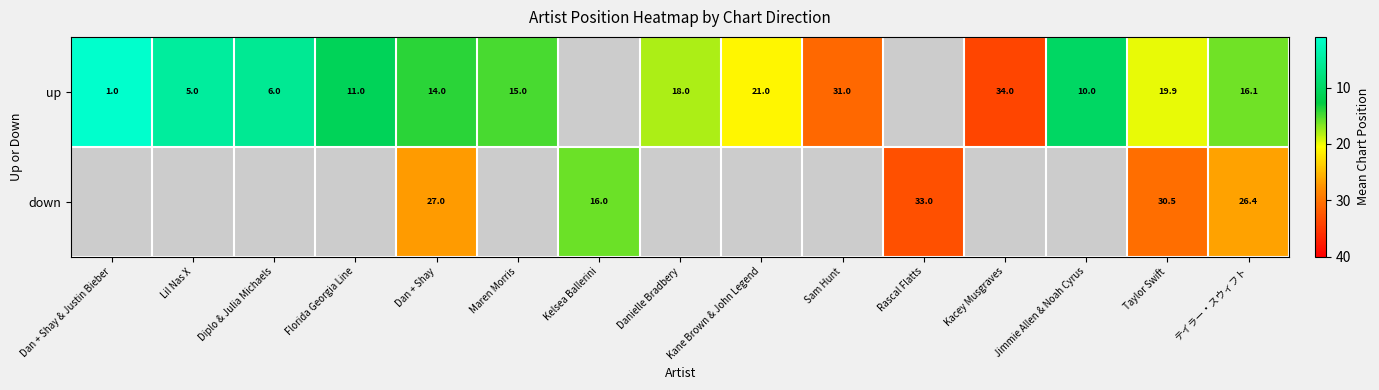

Is it true that up equals 8.0 at Maren Morris?

False